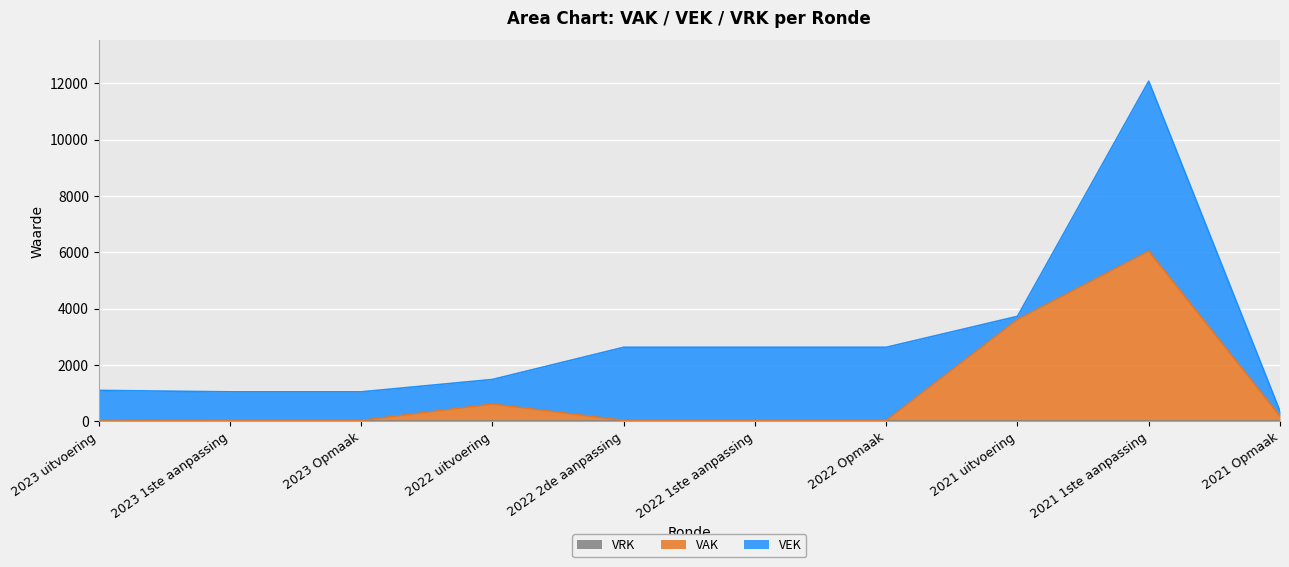

Which category has the highest value in the VEK series?

2021 1ste aanpassing